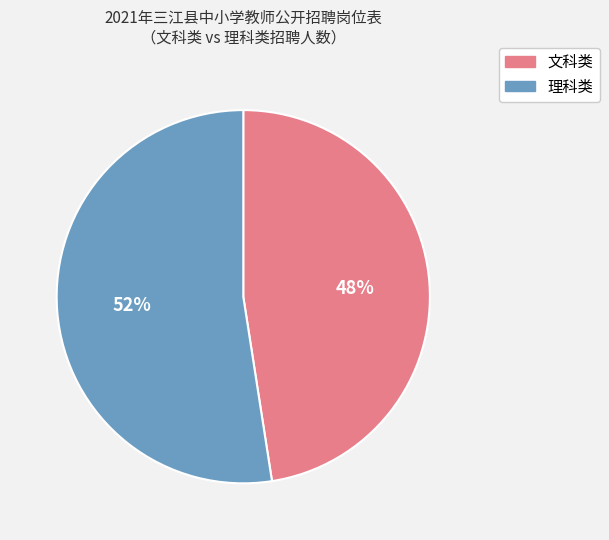

To the nearest percent, what is the average slice percentage?

50%